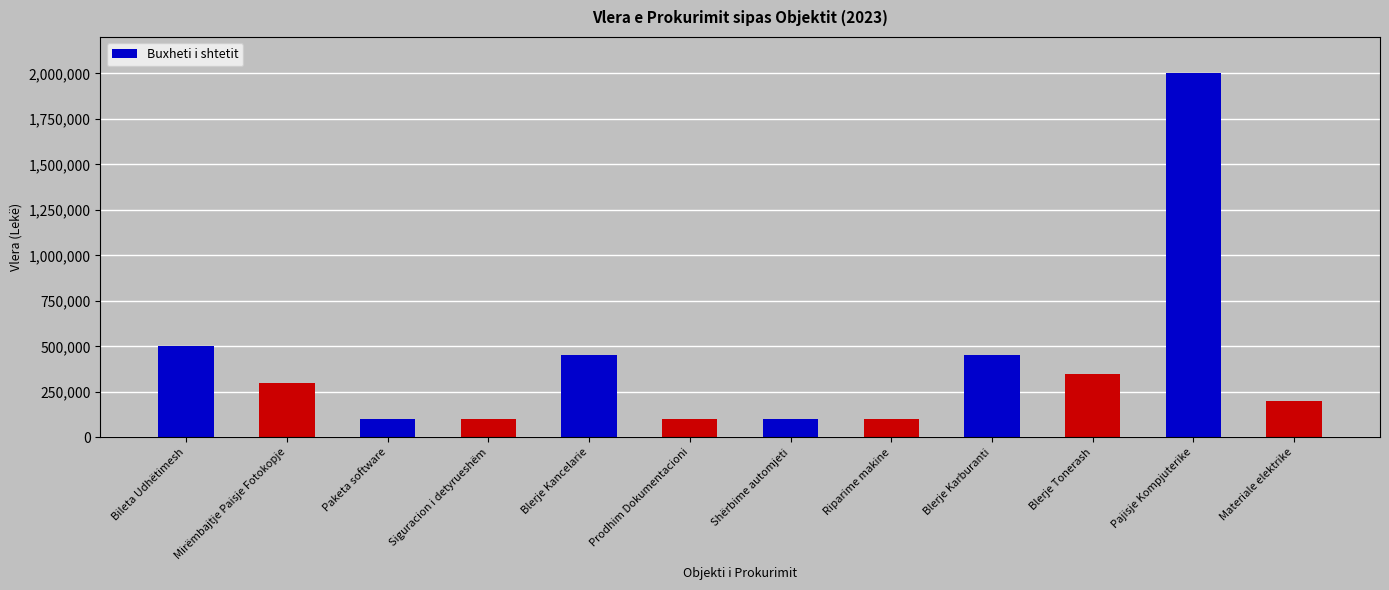

True or false: the data shows 500000 at Bileta Udhëtimesh.

True